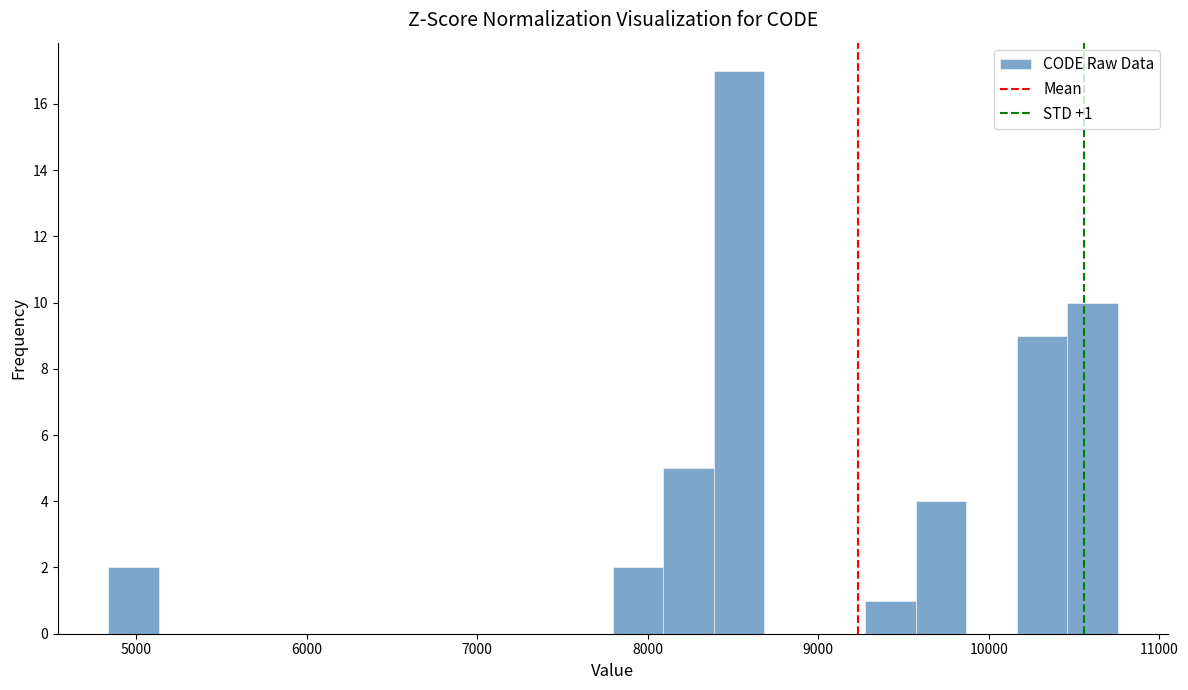

Around what value on the x-axis is the tallest bar? Give the approximate position of its centre, as read against the axis.

8500